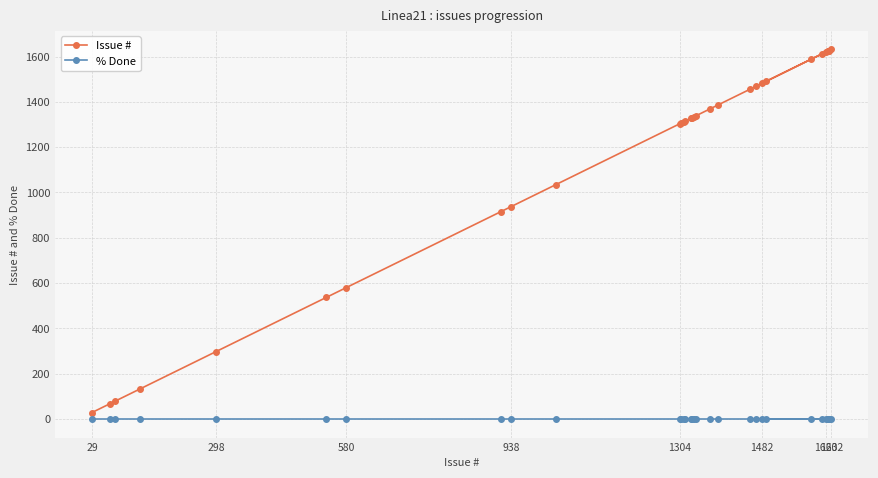

List the series in order of their overall mean, lowest first.

% Done, Issue #